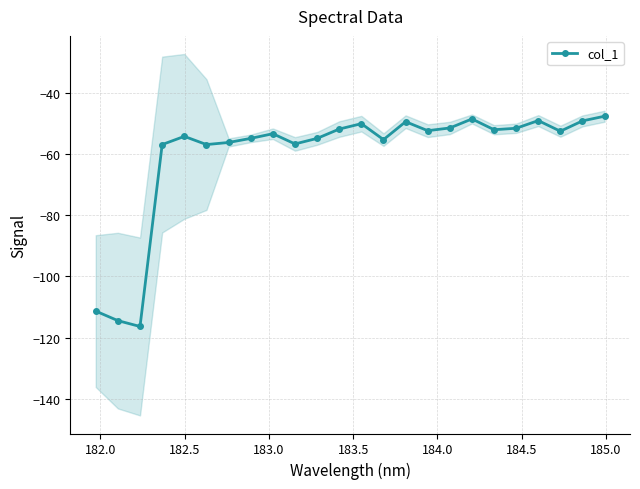

How many values exceed -52?

9